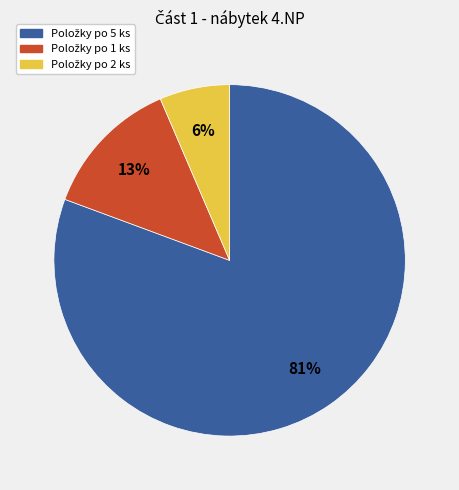

To the nearest percent, what is the average slice percentage?

33%